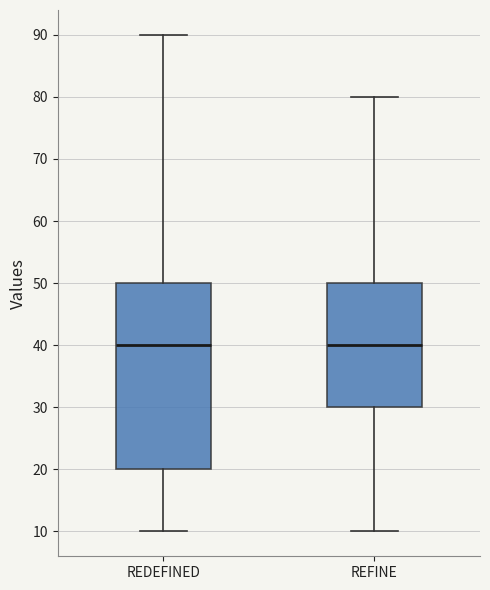

Reading left to right, transcribe this box plot: for each box, give where its median line is, the range the box spans, and where its two whiskers end, as read against the y-axis. The values are not printed on the chart, so give them approximately, as read against the axis.

REDEFINED: median 40, box 20 to 50, whiskers 10 to 90
REFINE: median 40, box 30 to 50, whiskers 10 to 80